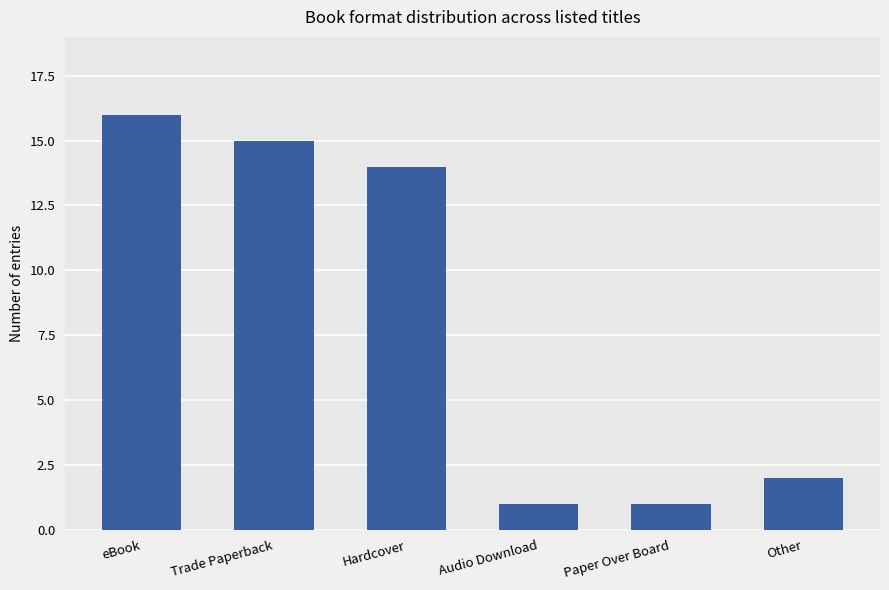

Count the number of categories in the chart.

6